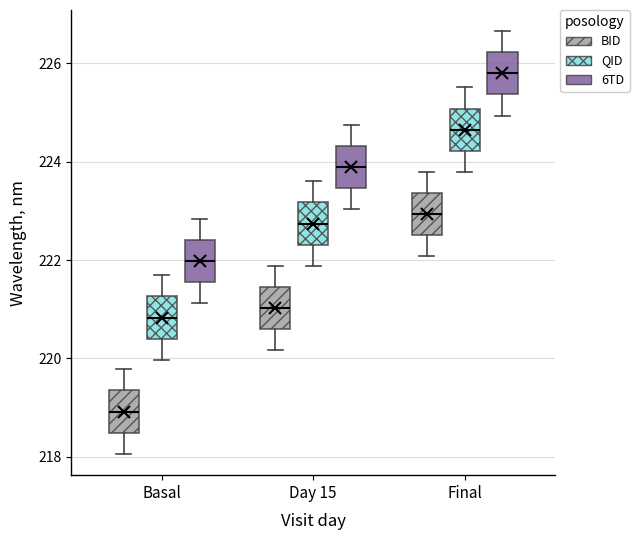

Which box has the lowest median line?

Basal (BID)